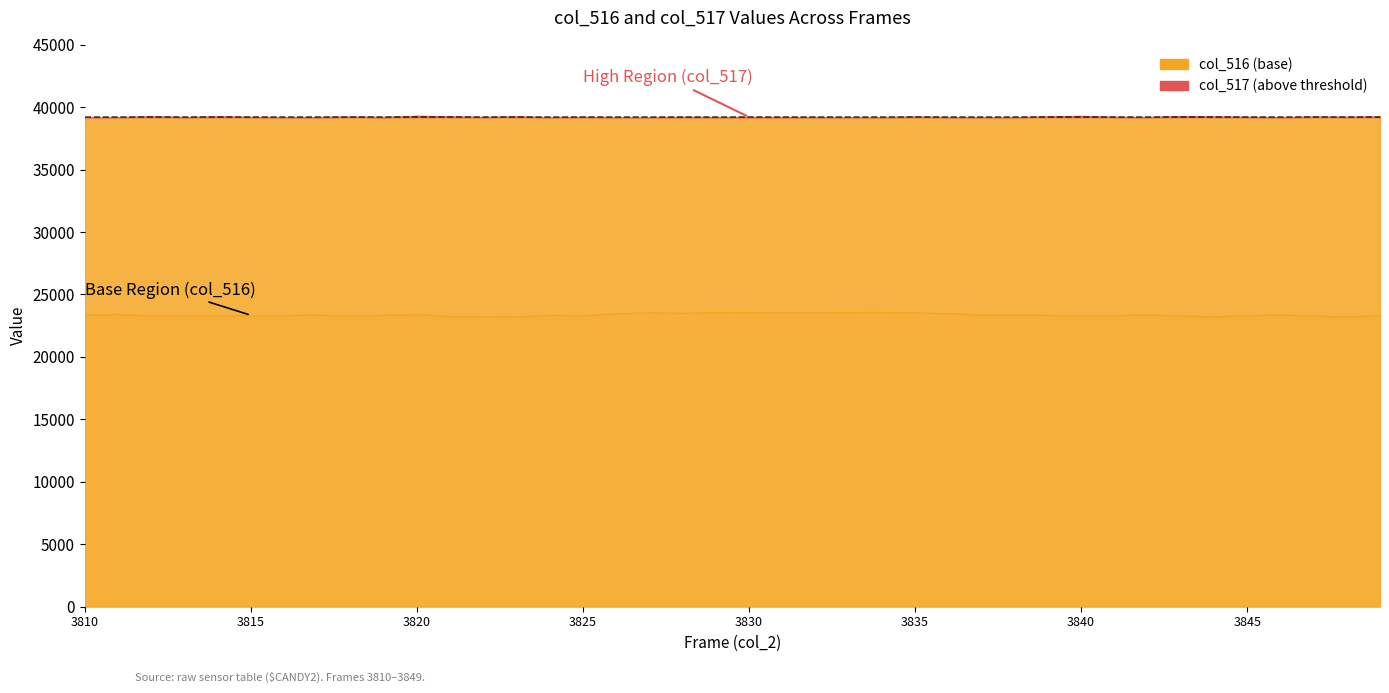

In col_517, how many points are higher than both neighbors (excluding endpoints)?

13